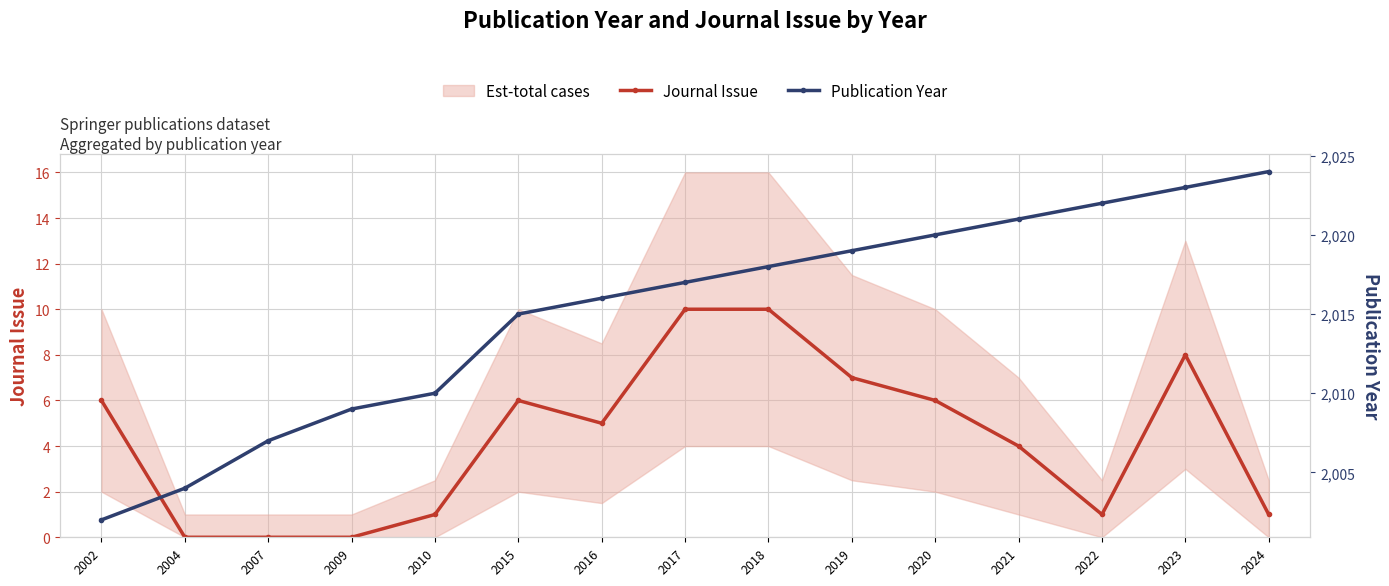

Reading right to left, transcribe all the data shown in this chart.

Journal Issue: 2024=1	2023=8	2022=1	2021=4	2020=6	2019=7	2018=10	2017=10	2016=5	2015=6	2010=1	2009=0	2007=0	2004=0	2002=6
Publication Year: 2024=2024	2023=2023	2022=2022	2021=2021	2020=2020	2019=2019	2018=2018	2017=2017	2016=2016	2015=2015	2010=2010	2009=2009	2007=2007	2004=2004	2002=2002